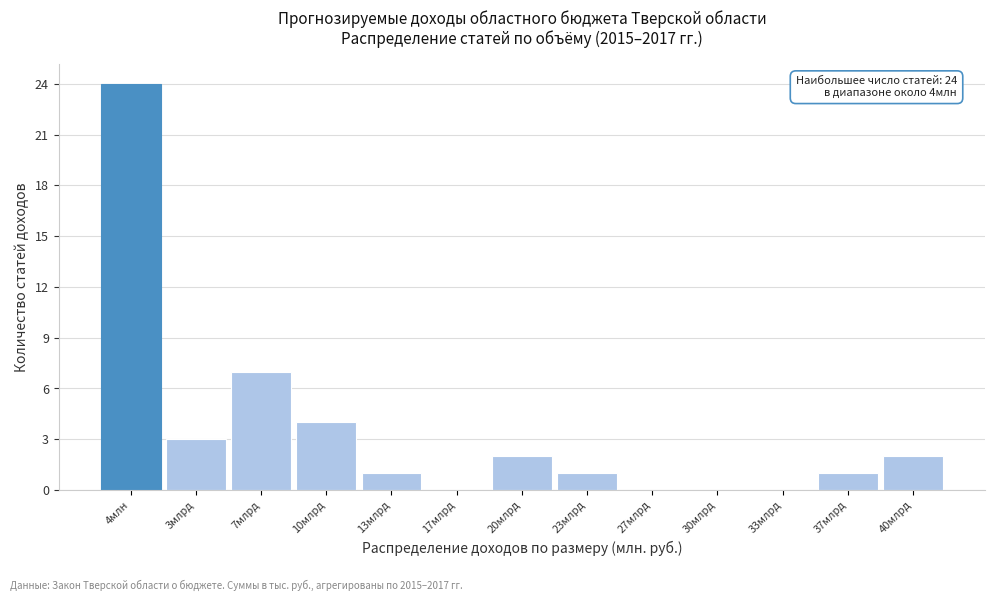

Reading left to right, what are all the values shown in this chart?

4млн=24	3млрд=3	7млрд=7	10млрд=4	13млрд=1	17млрд=0	20млрд=2	23млрд=1	27млрд=0	30млрд=0	33млрд=0	37млрд=1	40млрд=2